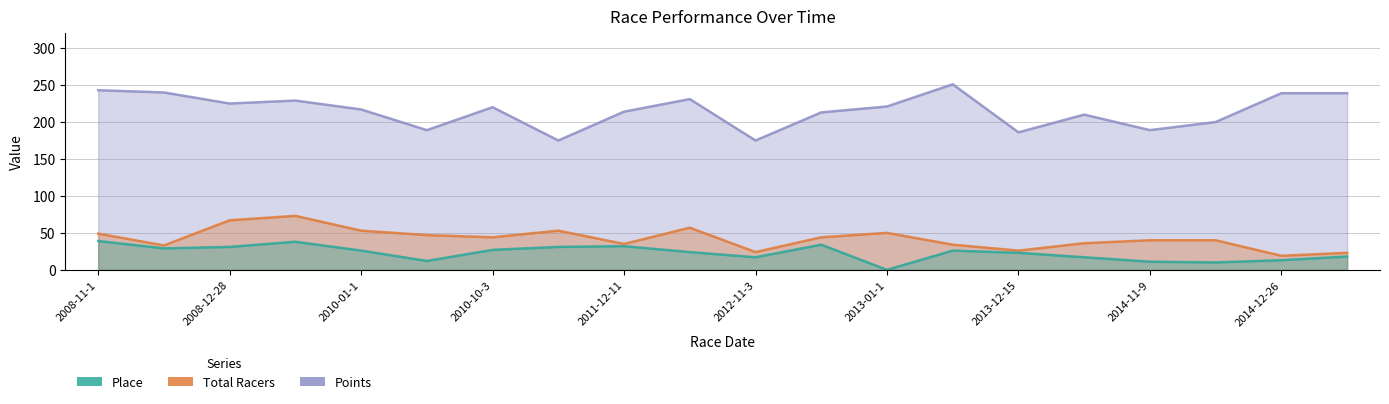

What is the difference between the Points values at 2011-12-23 and 2013-12-15?

45